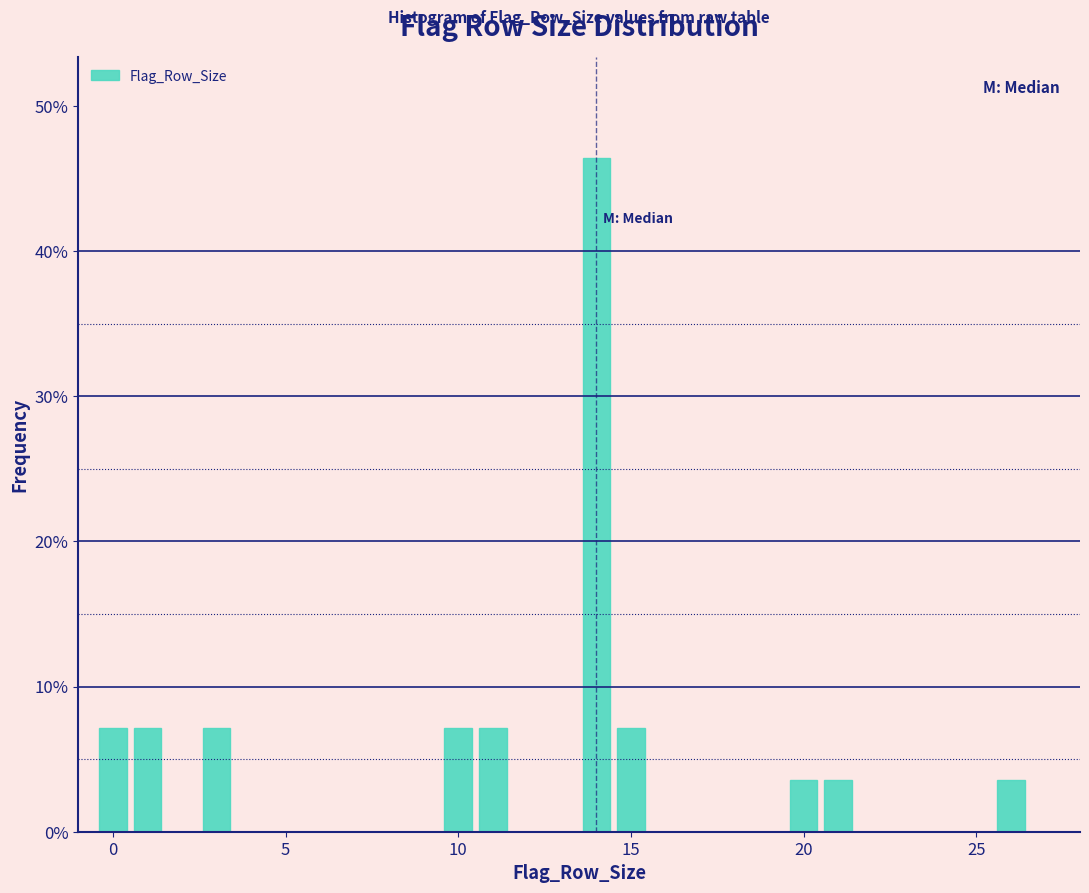

Read against the x-axis, roughly where is the centre of the tallest bar?

14.0